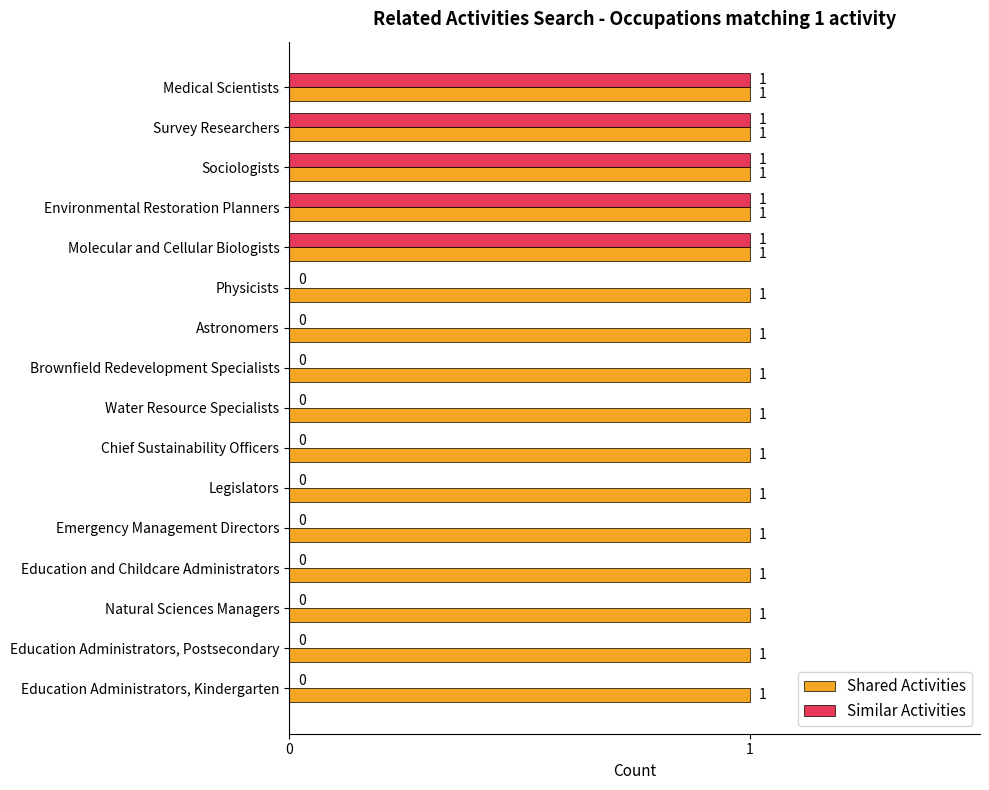

What is the sum of all Shared Activities values?

16